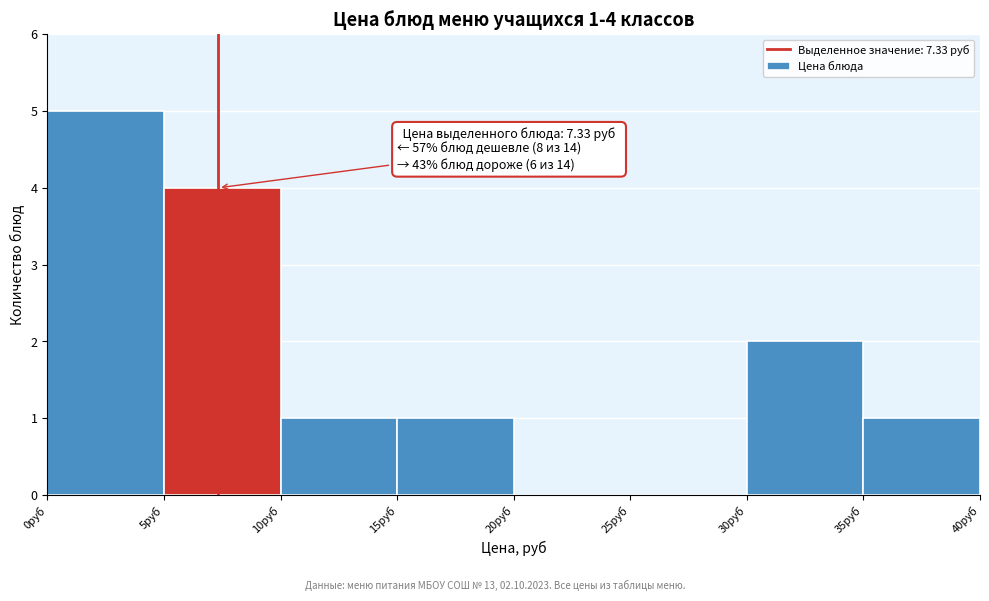

Over which range of the x-axis is the bar tallest?

0 to 5